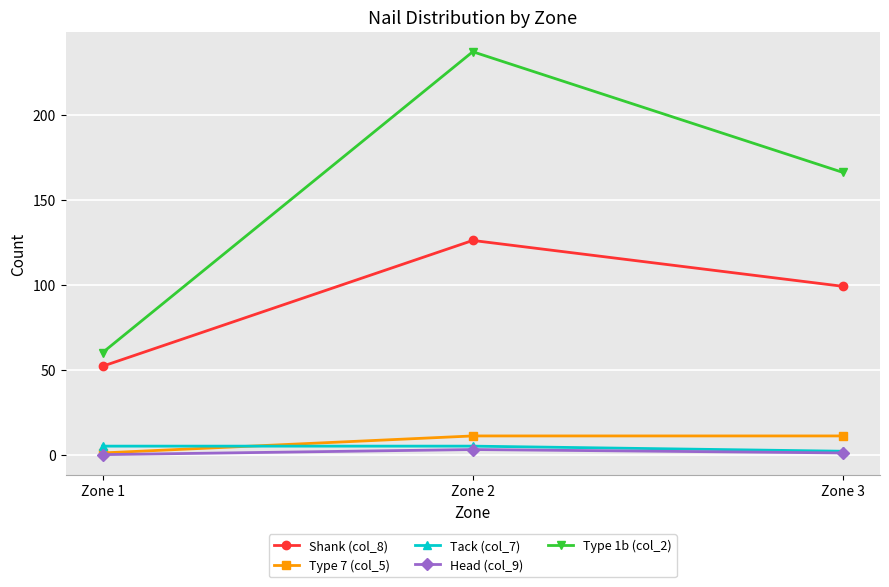

What are all the series names shown in the legend?

Shank (col_8), Type 7 (col_5), Tack (col_7), Head (col_9), Type 1b (col_2)